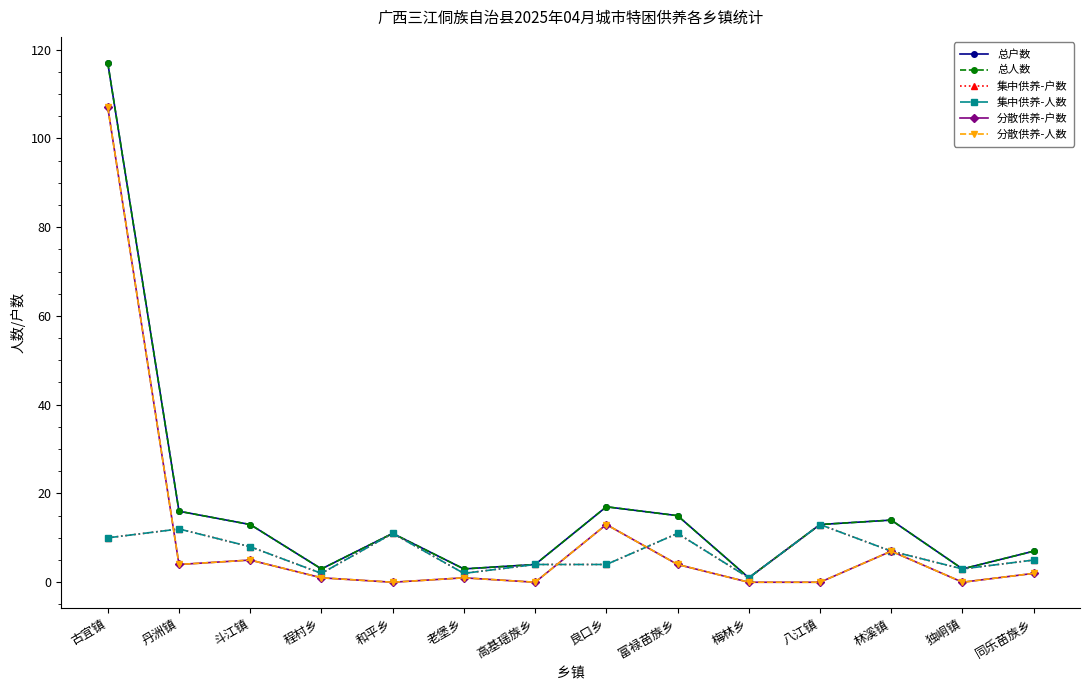

Does the chart have visible grid lines?

No